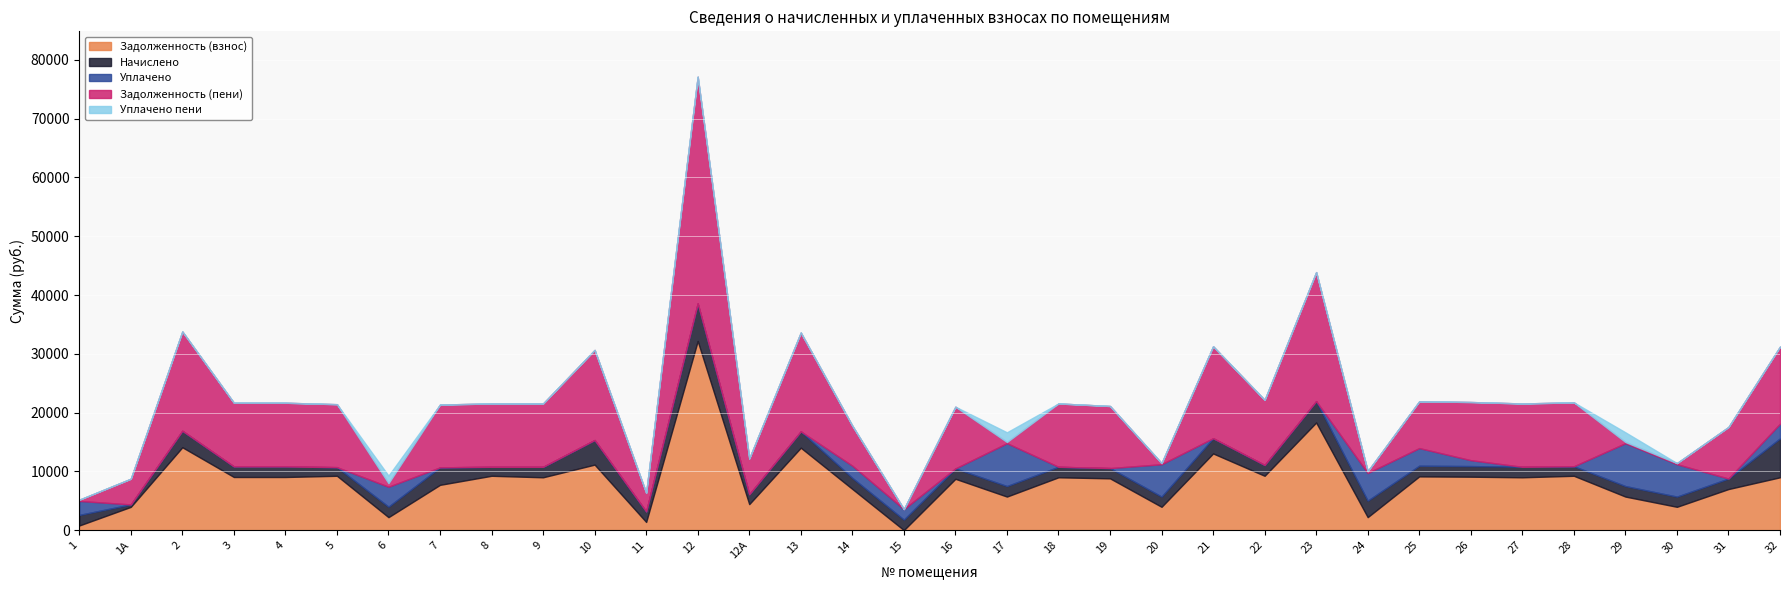

Does the chart display data point markers on the line(s)?

No